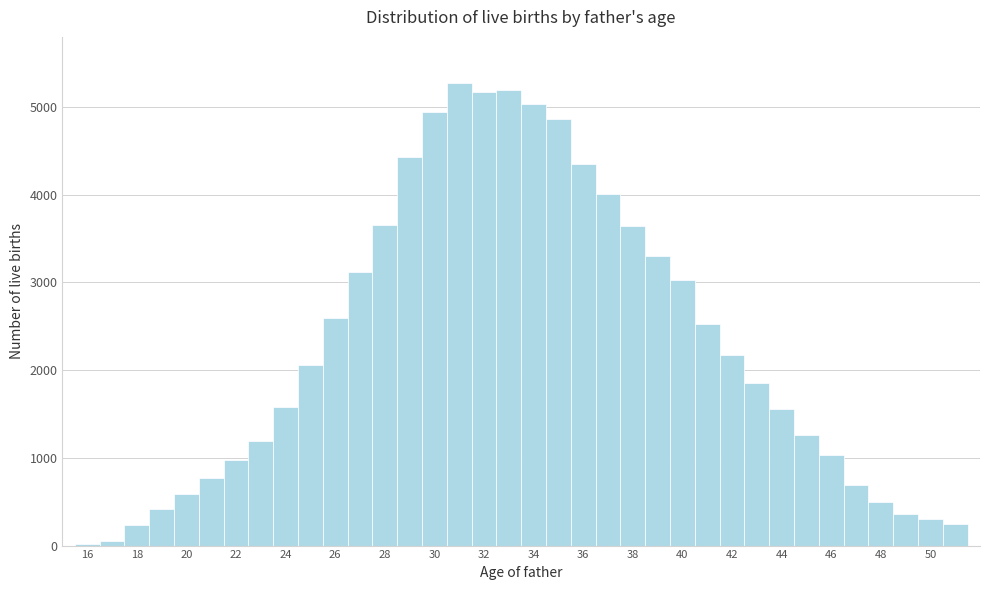

Reading left to right, list every bar in this chart as the range it spans on the x-axis followed by its height. Neither the bar edges nor the heights are printed on the chart, so give them approximately, as read against the axes.

15.5 to 16.5: under 100
16.5 to 17.5: under 100
17.5 to 18.5: 200
18.5 to 19.5: 400
19.5 to 20.5: 600
20.5 to 21.5: 800
21.5 to 22.5: 1000
22.5 to 23.5: 1200
23.5 to 24.5: 1600
24.5 to 25.5: 2100
25.5 to 26.5: 2600
26.5 to 27.5: 3100
27.5 to 28.5: 3600
28.5 to 29.5: 4400
29.5 to 30.5: 4900
30.5 to 31.5: 5300
31.5 to 32.5: 5200
32.5 to 33.5: 5200
33.5 to 34.5: 5000
34.5 to 35.5: 4900
35.5 to 36.5: 4300
36.5 to 37.5: 4000
37.5 to 38.5: 3600
38.5 to 39.5: 3300
39.5 to 40.5: 3000
40.5 to 41.5: 2500
41.5 to 42.5: 2200
42.5 to 43.5: 1800
43.5 to 44.5: 1600
44.5 to 45.5: 1300
45.5 to 46.5: 1000
46.5 to 47.5: 700
47.5 to 48.5: 500
48.5 to 49.5: 400
49.5 to 50.5: 300
50.5 to 51.5: 200